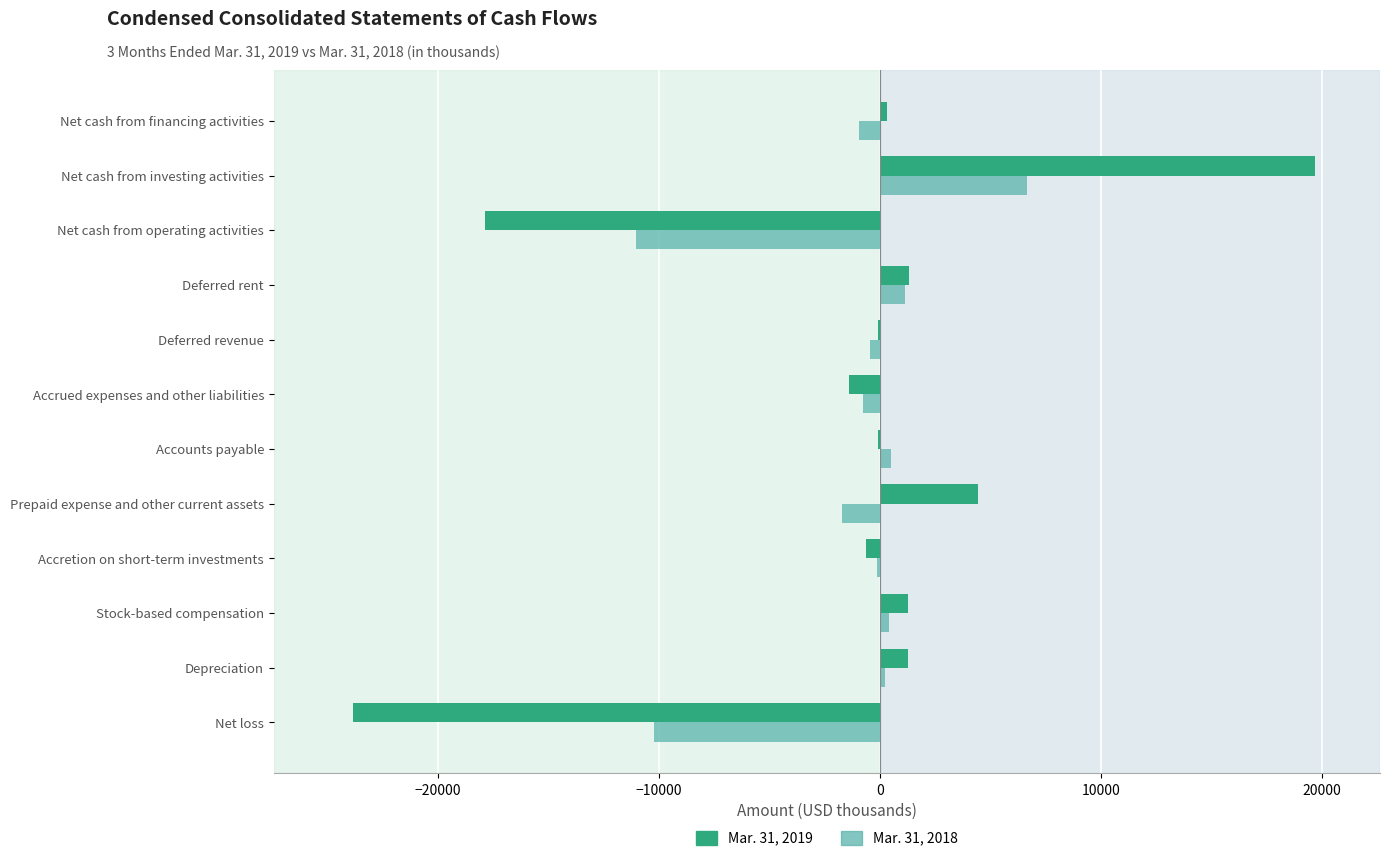

Which series changed the most between Deferred rent and Net cash from operating activities?

Mar. 31, 2019